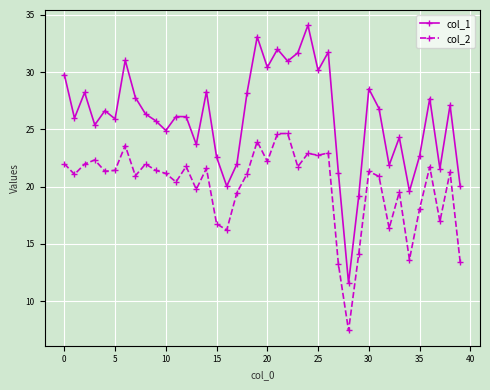

Which series has the largest range (max minus min)?

col_1